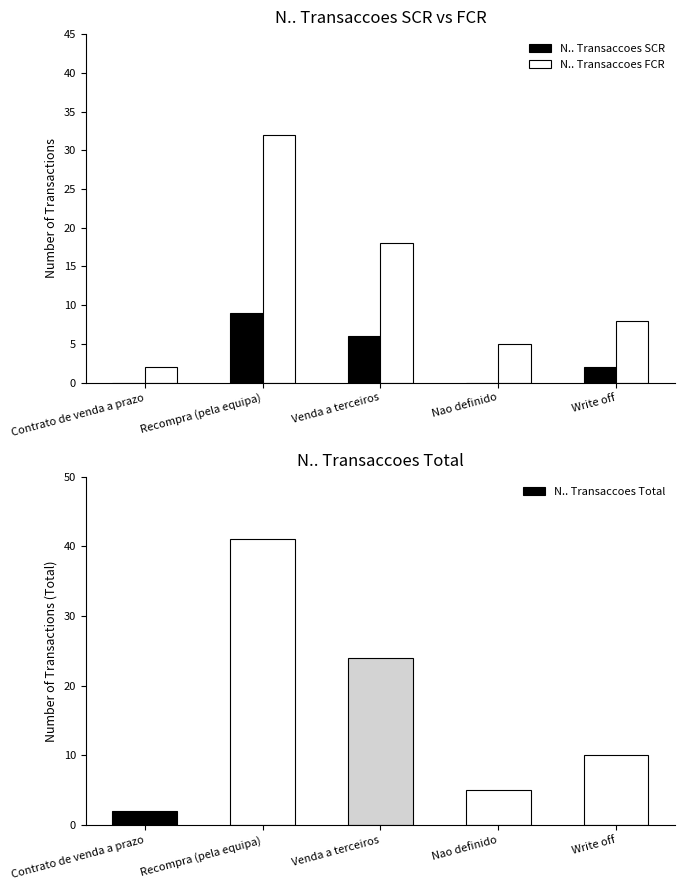

How many bars are there in total?

15